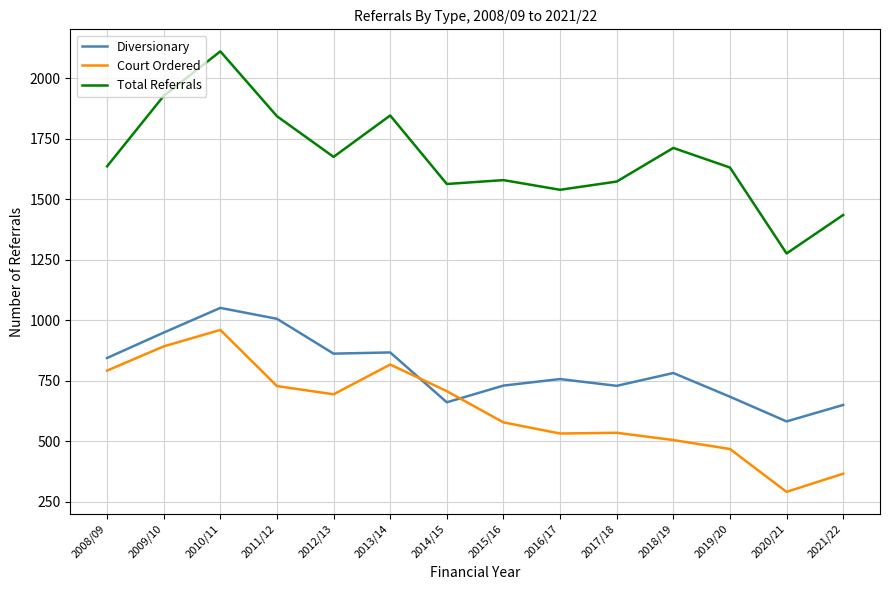

What is the highest value of the Court Ordered series?

960